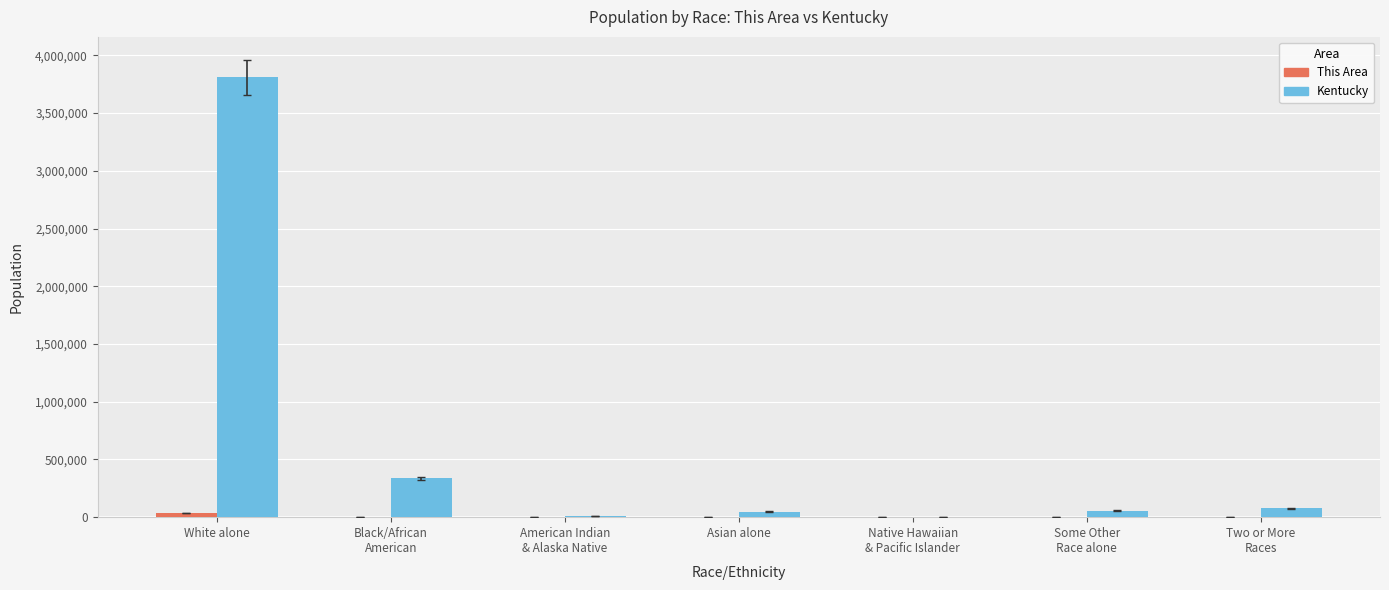

What is the spread (max minus min) of values at Black/African
American?

334657